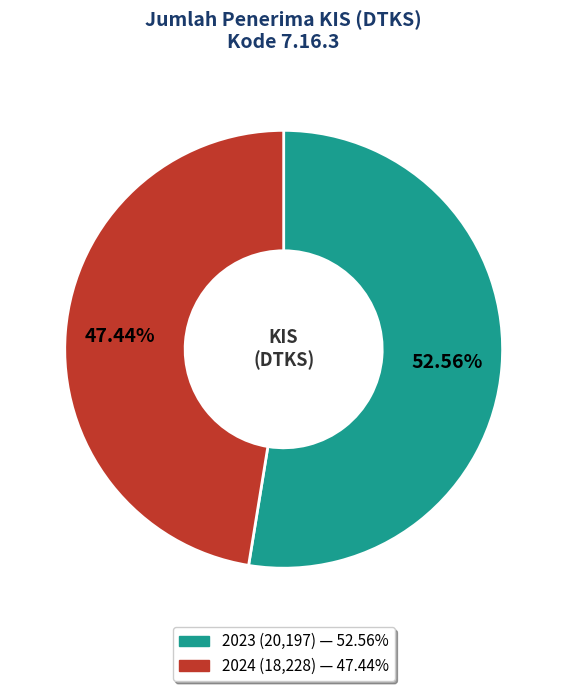

To the nearest percent, what percentage of the pie is 2023?

53%